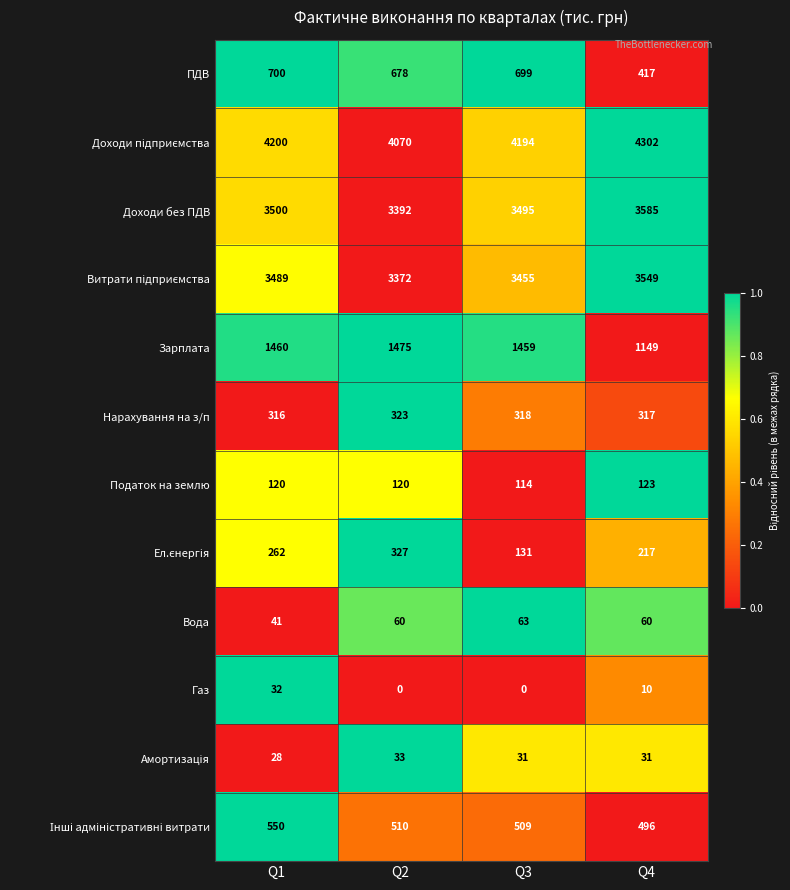

Which category has the highest value across all series?

Q4